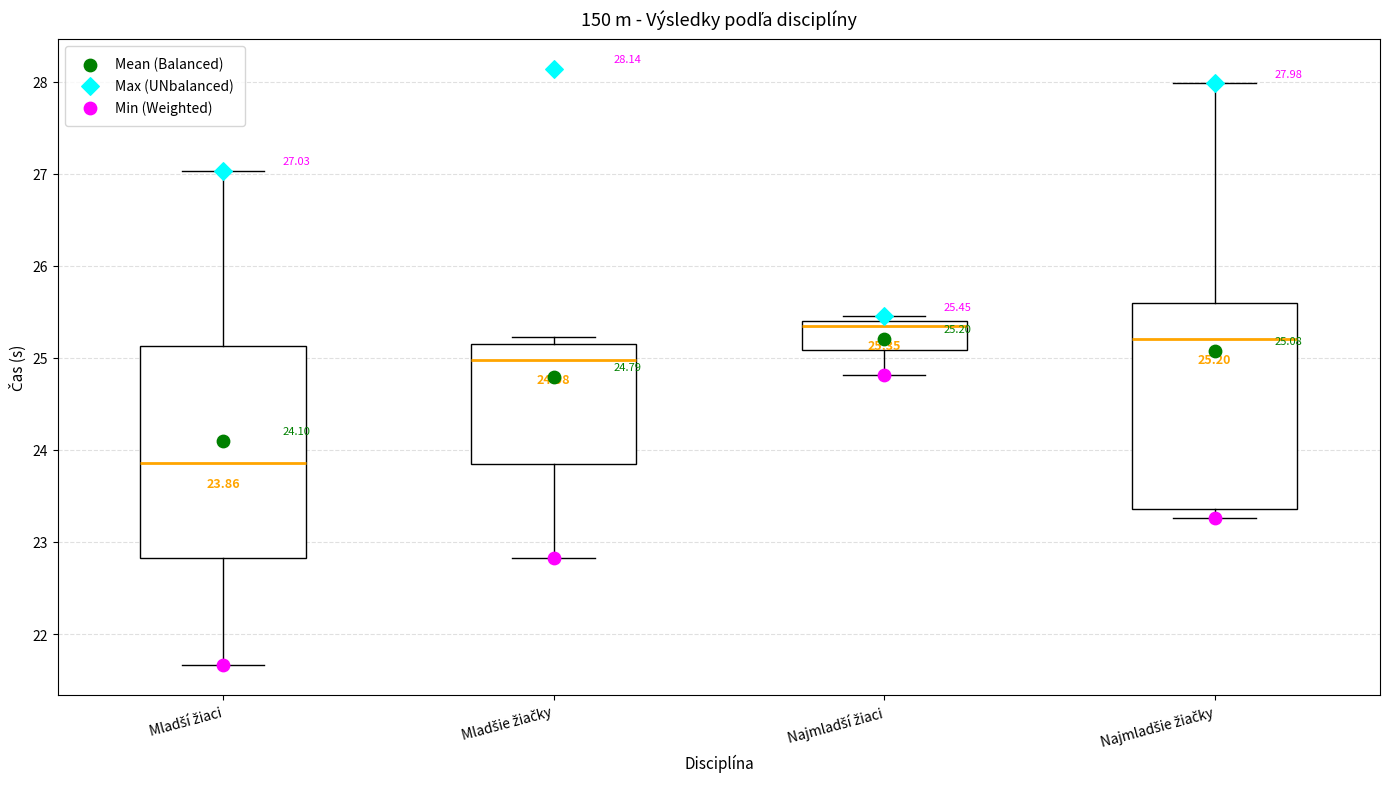

Which box's median line is the lowest?

Mladší žiaci